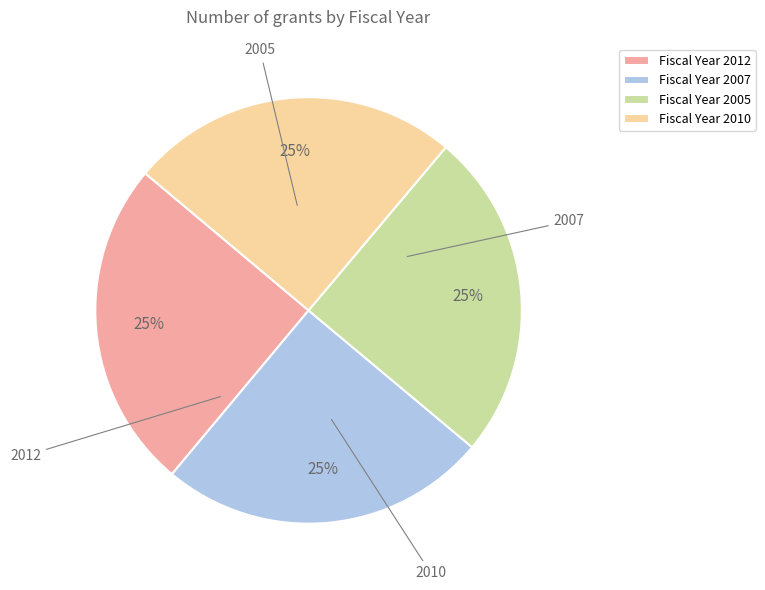

How many slices are in this pie chart?

4